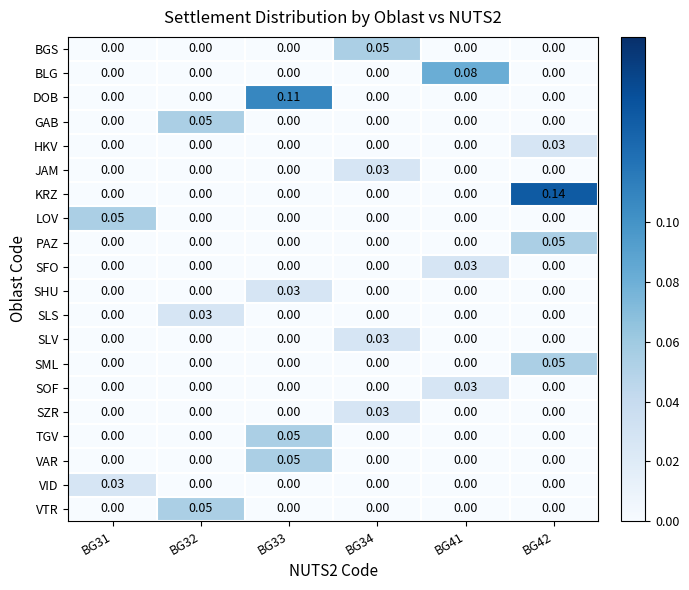

At how many categories does at least one series exceed 0?

6